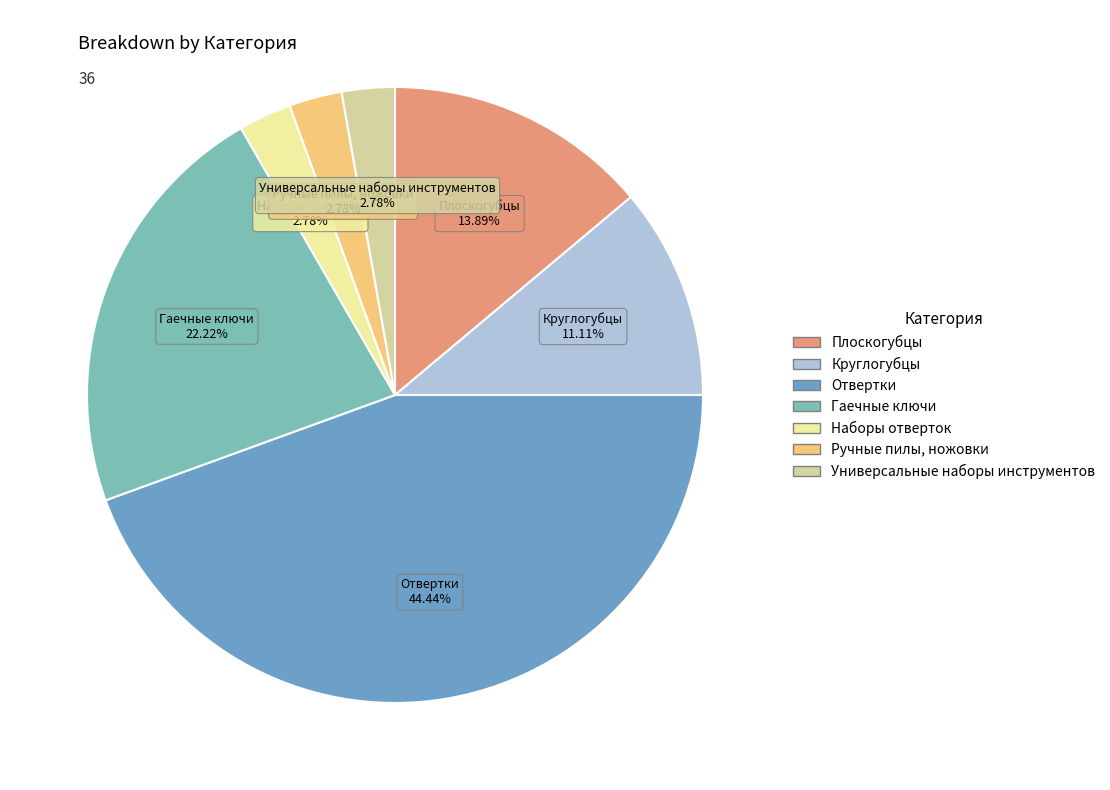

Which category has the biggest portion of the pie?

Отвертки